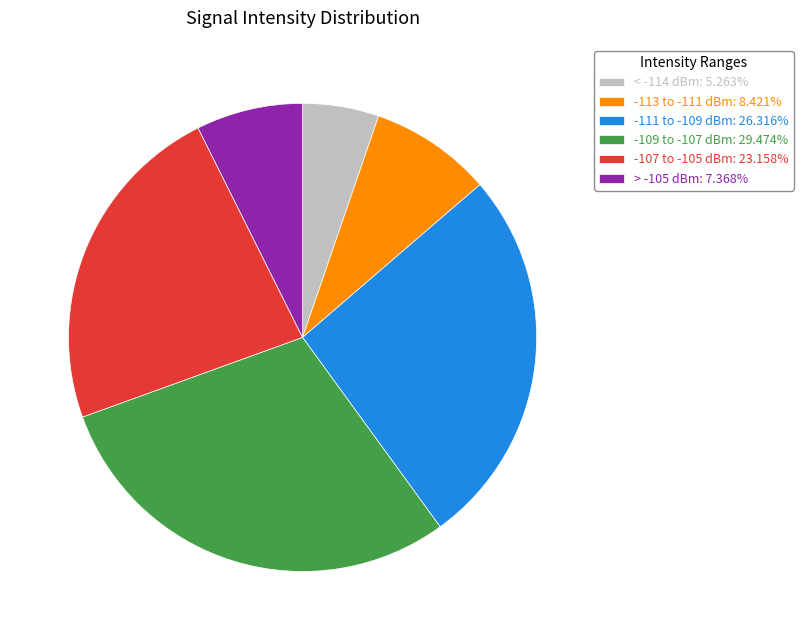

Do > -105 dBm: 7.368% and -113 to -111 dBm: 8.421% together represent more than half of the pie?

No